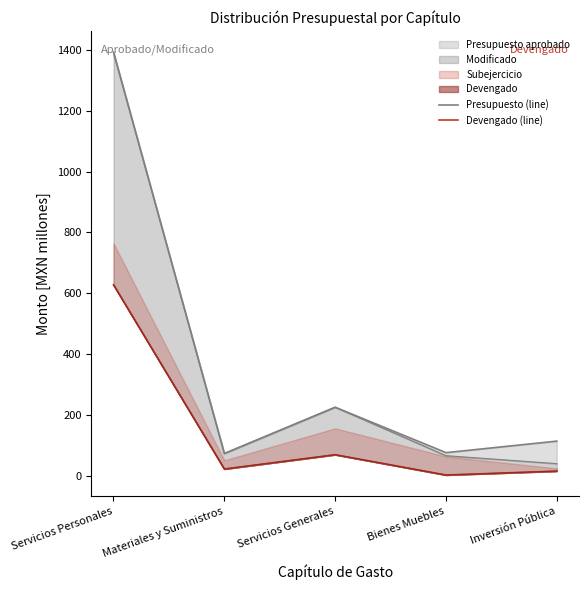

Reading left to right, extract all data points from this chart.

Presupuesto (line): 1392.6	73.3	225.5	76.2	114.0
Devengado (line): 628.0	22.3	69.4	2.6	15.5